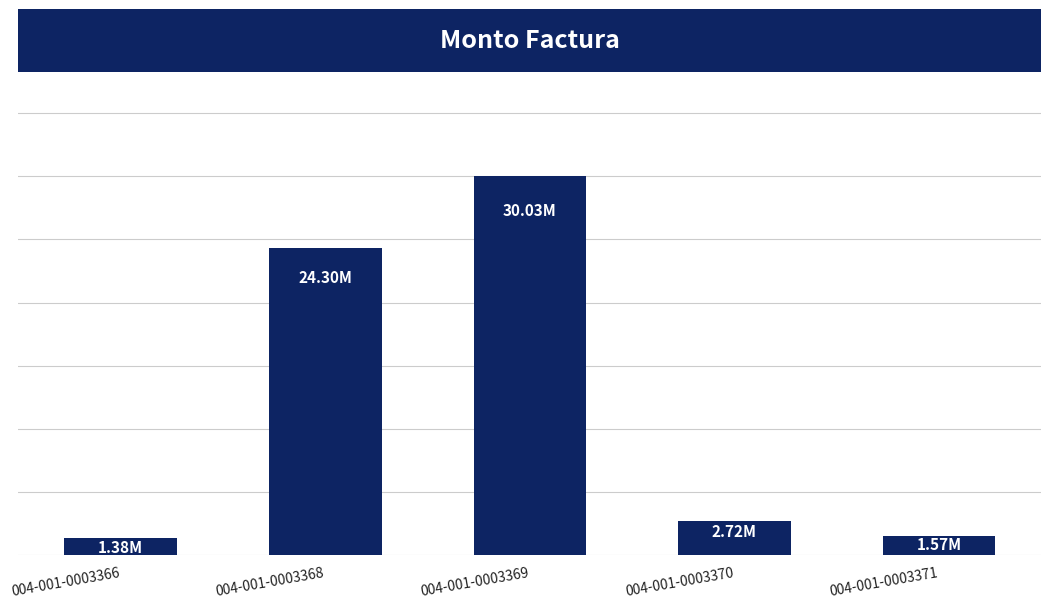

The value at 004-001-0003370 is 3741425. True or false?

False